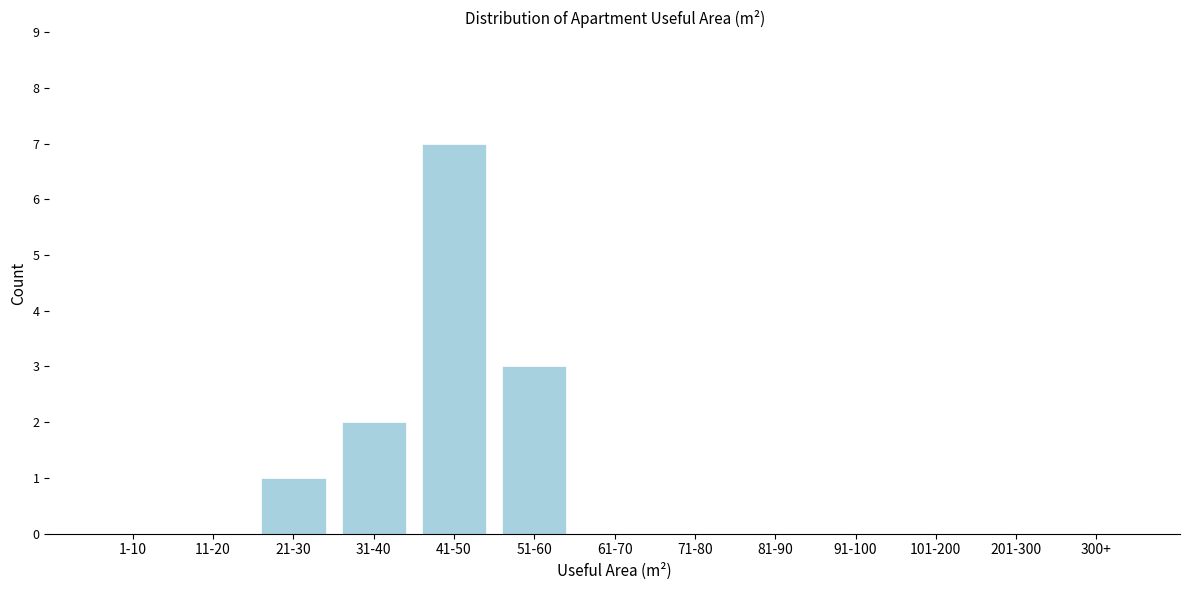

Reading left to right, extract all data points from this chart.

1-10=0	11-20=0	21-30=1	31-40=2	41-50=7	51-60=3	61-70=0	71-80=0	81-90=0	91-100=0	101-200=0	201-300=0	300+=0